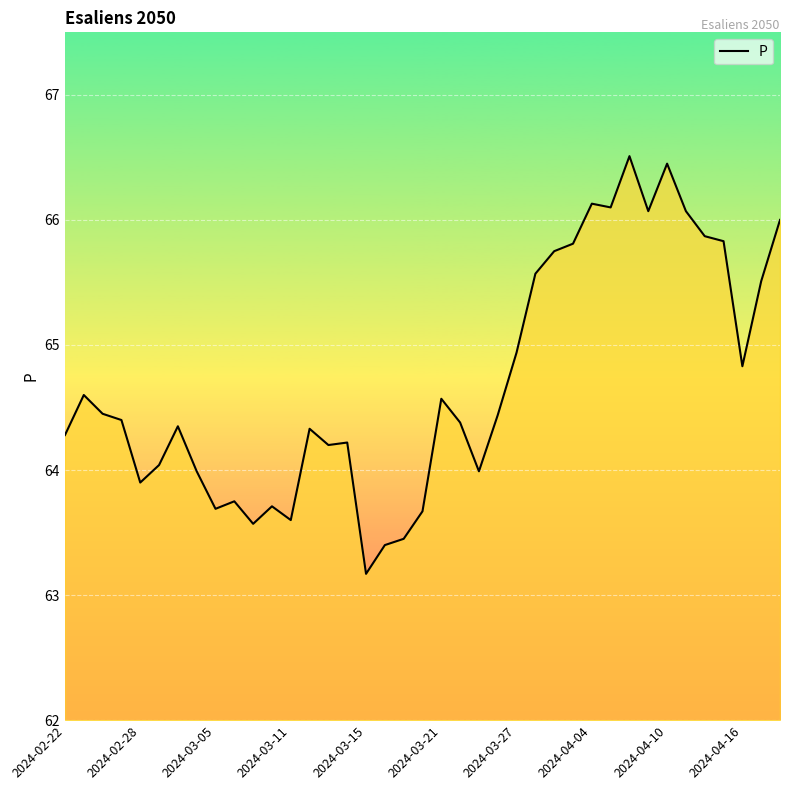

What is the smallest value displayed?

63.2